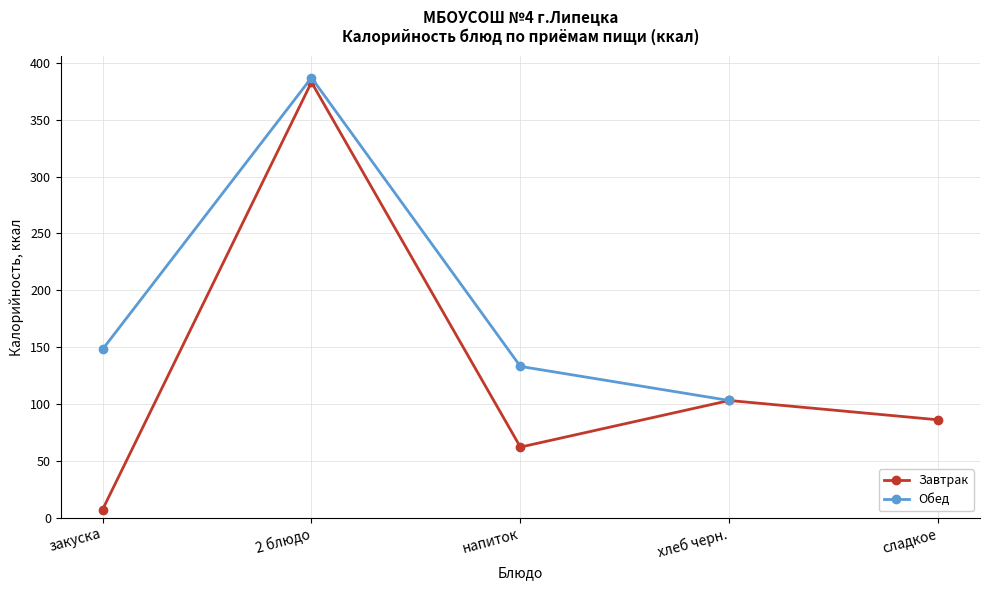

At which label is Завтрак closest to 195?

хлеб черн.